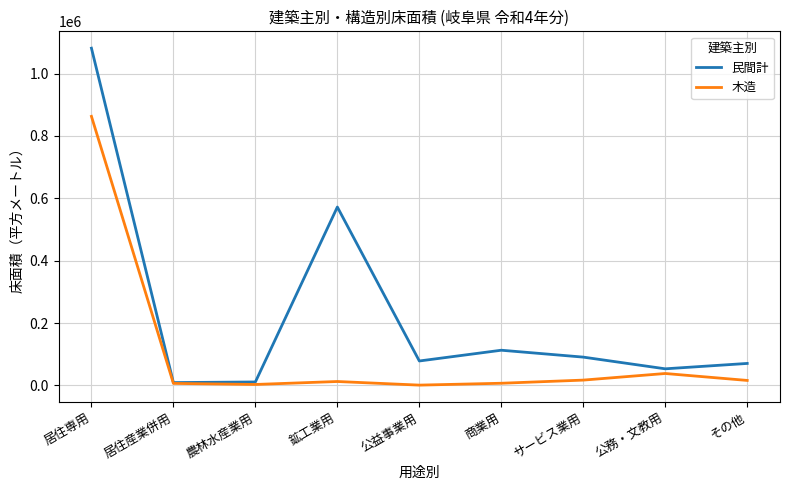

What value does the 木造 series have at 鉱工業用?

12504